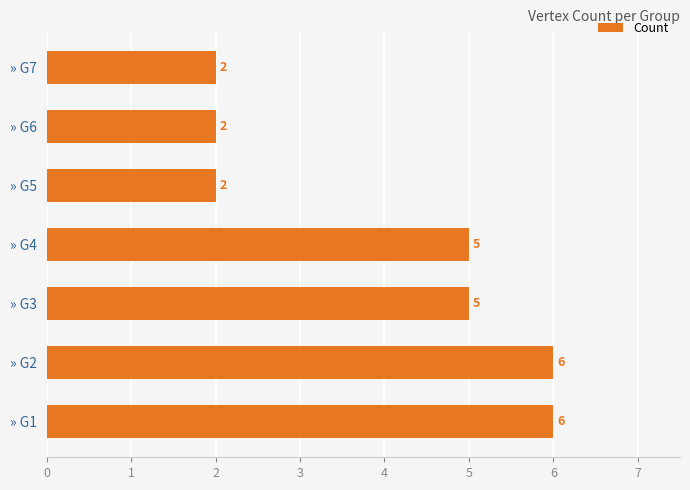

What is the minimum value shown in the chart?

2